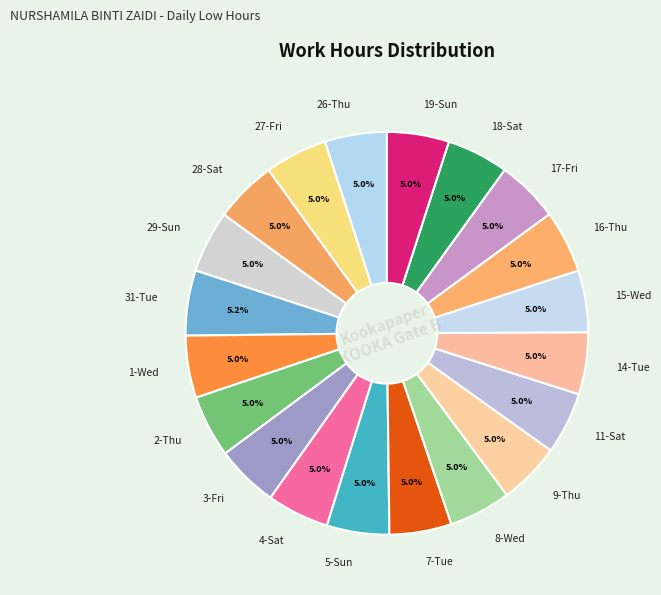

Approximately how many times larger is the value at 18-Sat compared to 27-Fri?

1.0